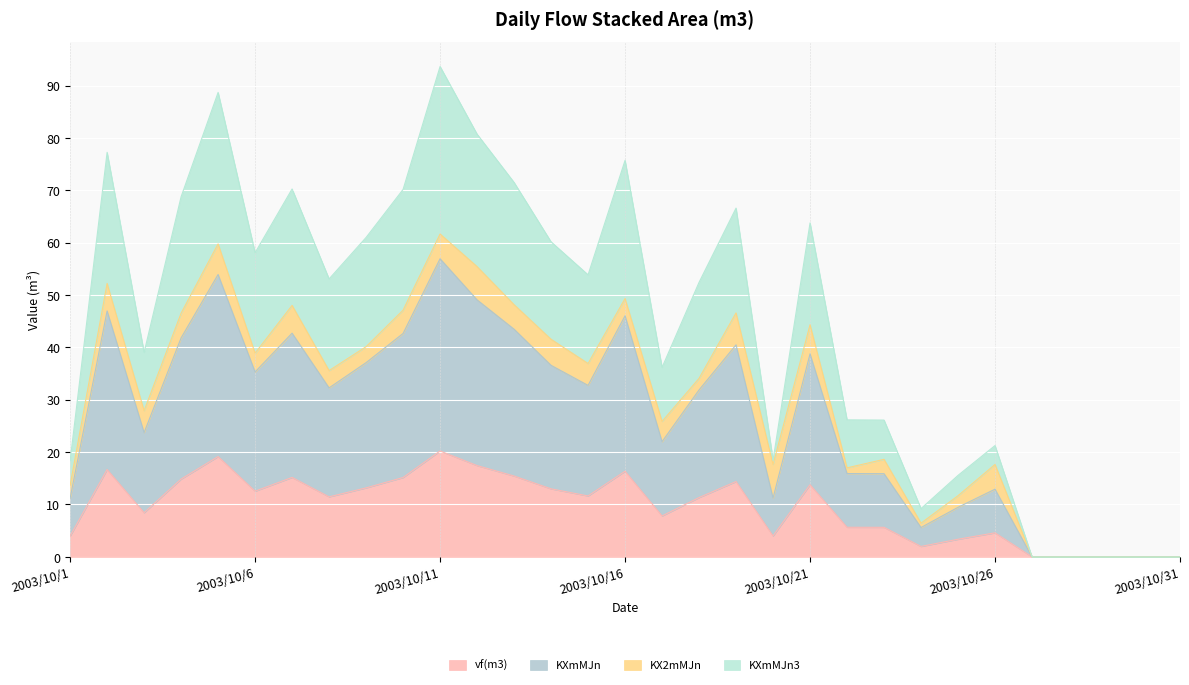

Which category has the lowest value across all series?

2003/10/27